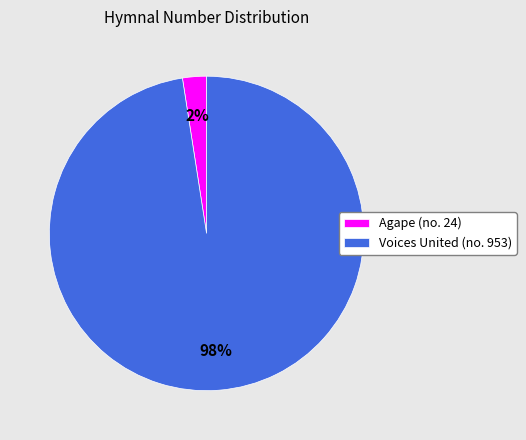

Rank the categories by value from lowest to highest.

Agape (no. 24), Voices United (no. 953)